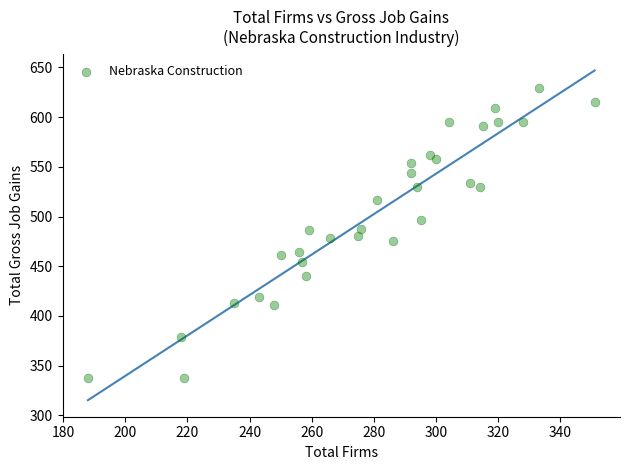

What is the range of X values (max minus min)?

163